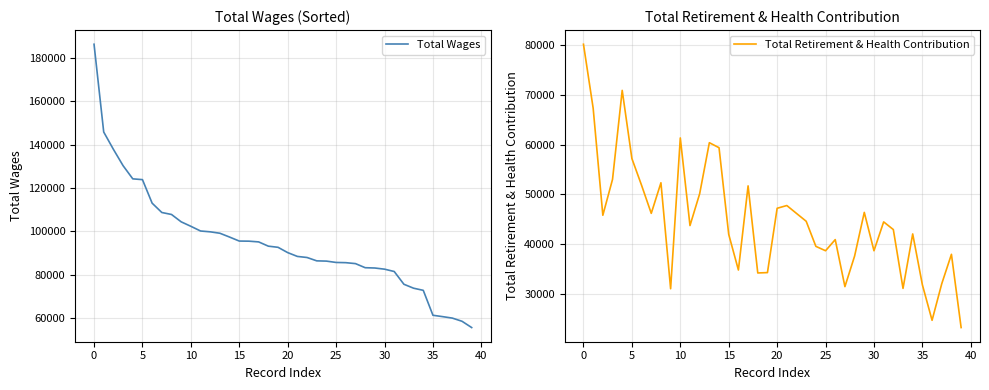

How many lines are shown in the chart?

2